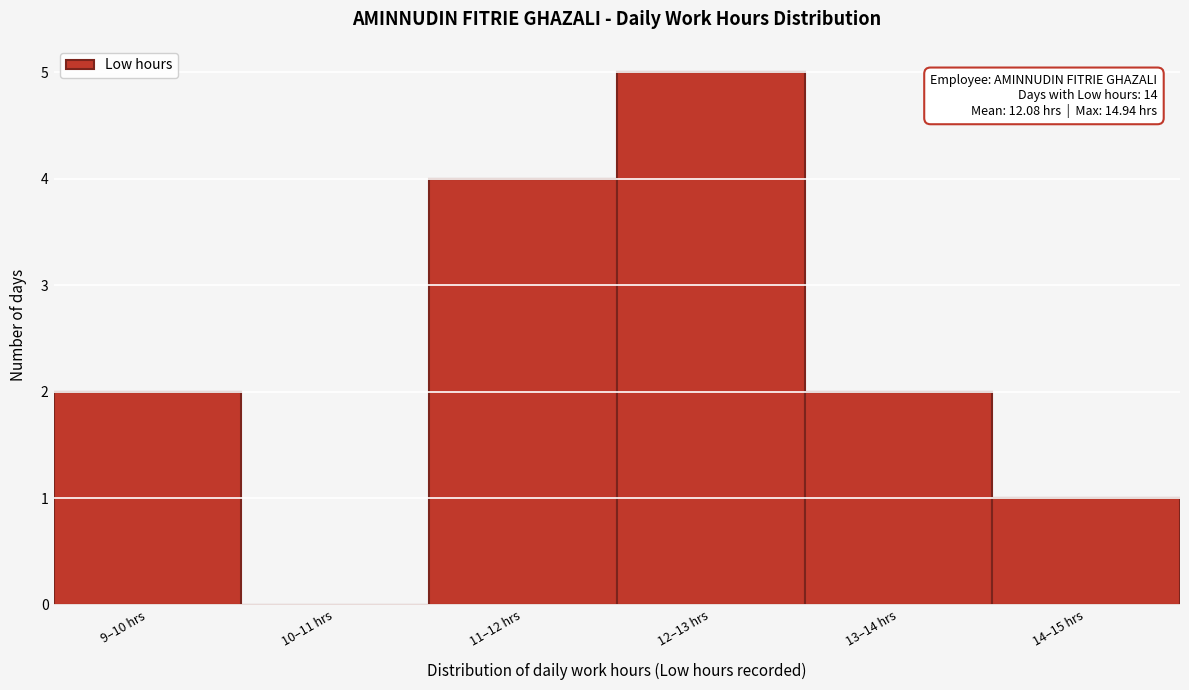

Reading left to right, extract all data points from this chart.

9–10 hrs=2	10–11 hrs=0	11–12 hrs=4	12–13 hrs=5	13–14 hrs=2	14–15 hrs=1